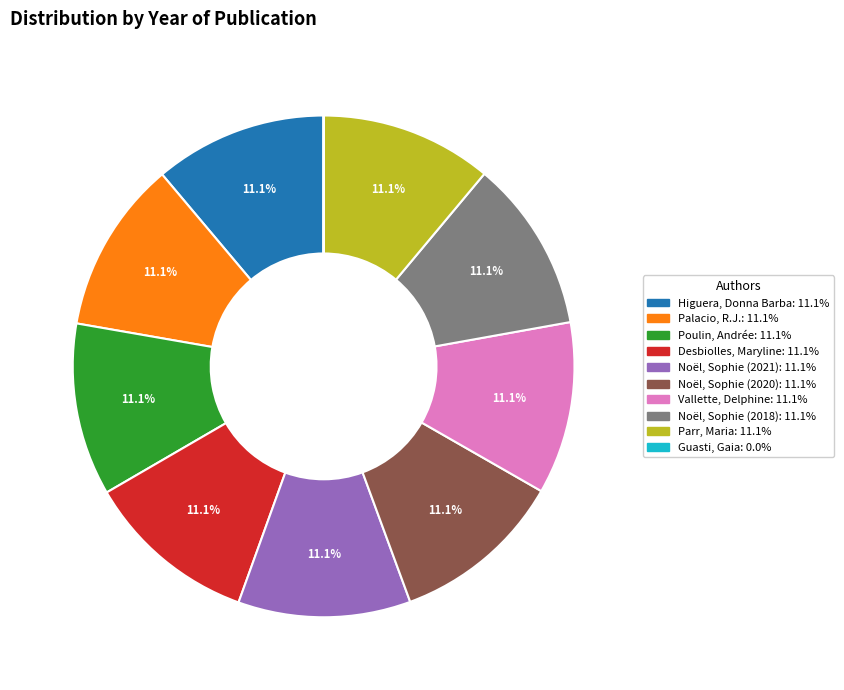

What percentage do Parr, Maria: 11.1% and Desbiolles, Maryline: 11.1% together represent?

22.2%